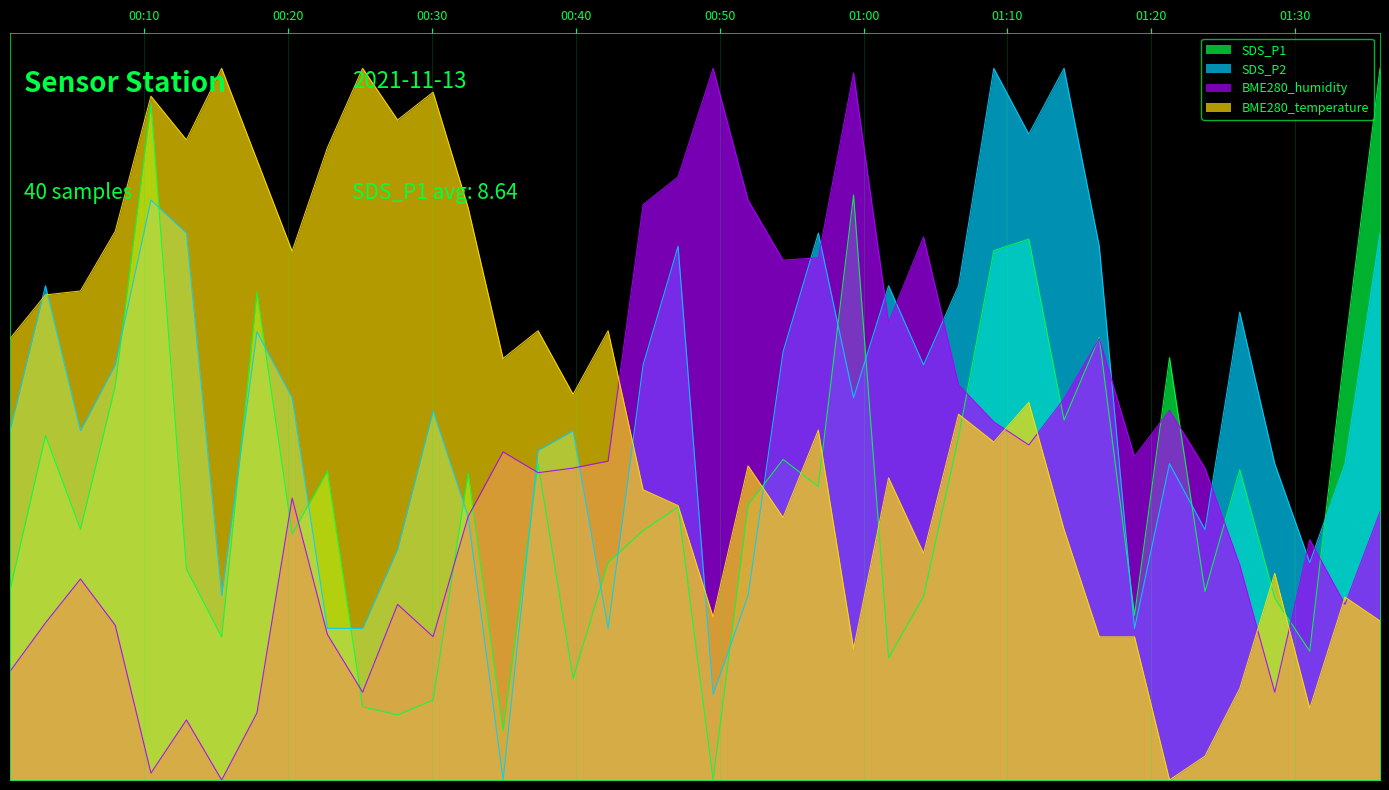

Reading left to right, what are all the values shown in this chart?

SDS_P1: 13.3	24.2	17.6	27.7	47.5	14.8	10.0	34.3	17.3	21.7	5.1	4.6	5.6	21.6	3.5	22.2	7.1	15.3	17.5	19.2	0.0	19.3	22.5	20.6	41.1	8.6	12.9	24.1	37.2	38.0	25.3	31.1	11.6	29.7	13.2	21.8	12.8	9.0	30.3	50.0
SDS_P2: 24.5	34.7	24.5	29.2	40.7	38.4	13.0	31.5	26.9	10.6	10.6	16.2	25.9	18.5	0.0	23.1	24.5	10.6	29.2	37.5	6.0	13.0	30.1	38.4	26.9	34.7	29.2	34.7	50.0	45.4	50.0	37.5	10.6	22.2	17.6	32.9	22.2	15.3	22.2	38.4
BME280_humidity: 7.6	11.0	14.1	10.9	0.5	4.2	0.0	4.7	19.8	10.2	6.2	12.3	10.1	18.5	23.1	21.6	21.9	22.4	40.4	42.4	50.0	40.7	36.5	36.7	49.7	32.1	38.1	27.8	25.2	23.5	26.8	31.0	22.7	26.0	21.9	15.1	6.2	16.9	12.3	18.8
BME280_temperature: 31.0	34.1	34.4	38.5	48.0	45.0	50.0	43.6	37.2	44.4	50.0	46.4	48.3	40.2	29.6	31.6	27.1	31.6	20.4	19.3	11.5	22.1	18.4	24.6	9.2	21.2	15.9	25.7	23.7	26.5	17.6	10.1	10.1	0.0	1.7	6.4	14.5	5.0	12.8	11.2